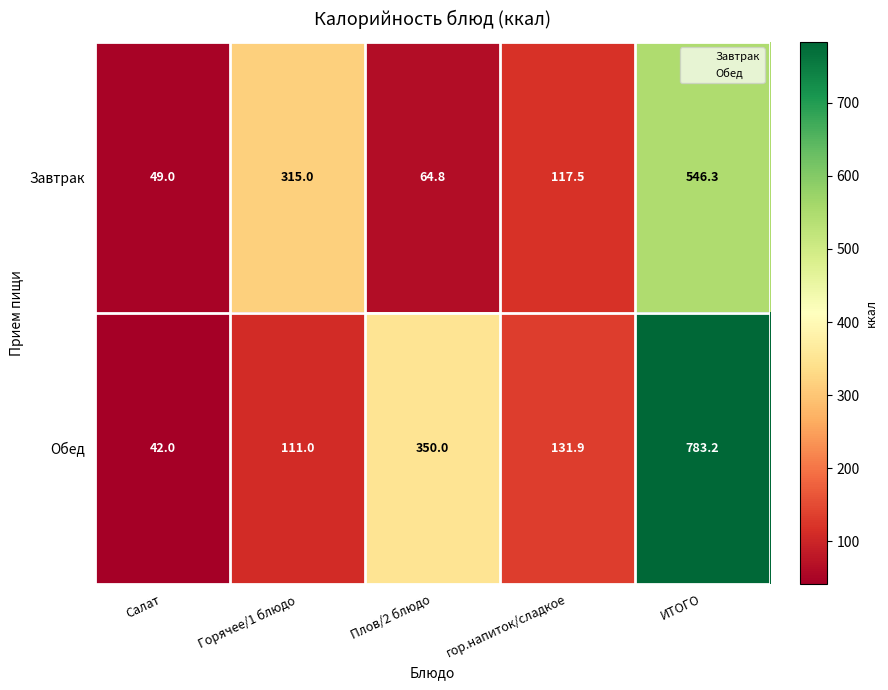

How many distinct data groups are displayed?

2